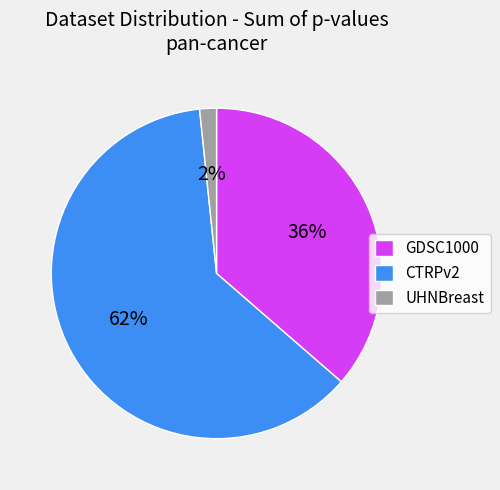

Does GDSC1000 account for over 50% of the chart?

No